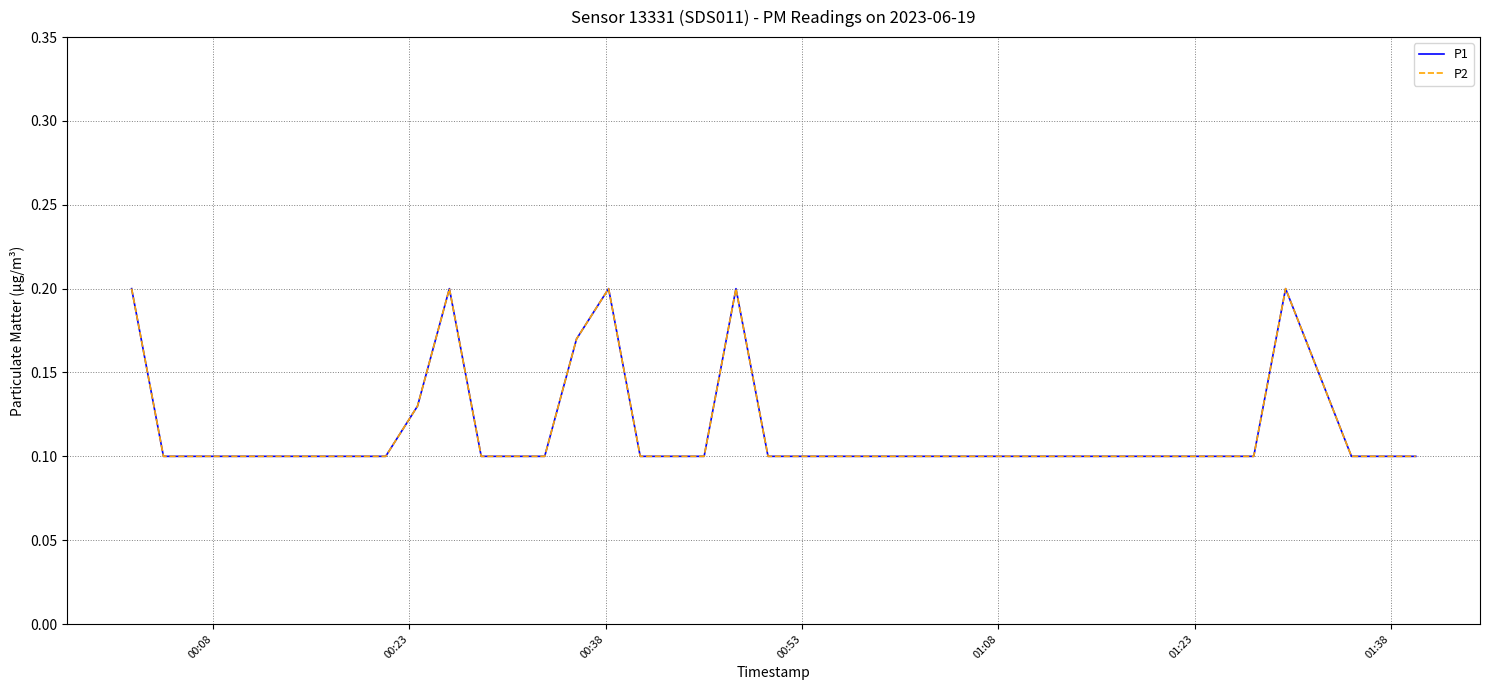

Is this an area chart (filled region under the line)?

No